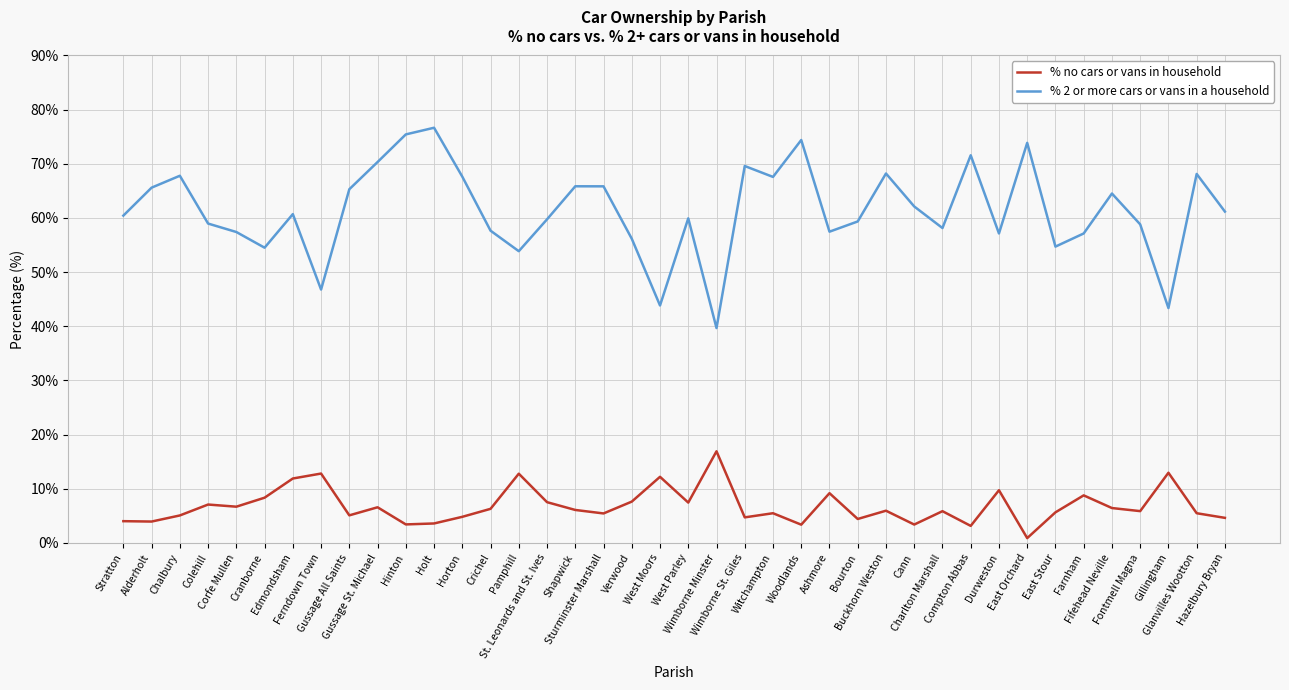

Rank the series by their average value, from highest to lowest.

% 2 or more cars or vans in a household, % no cars or vans in household